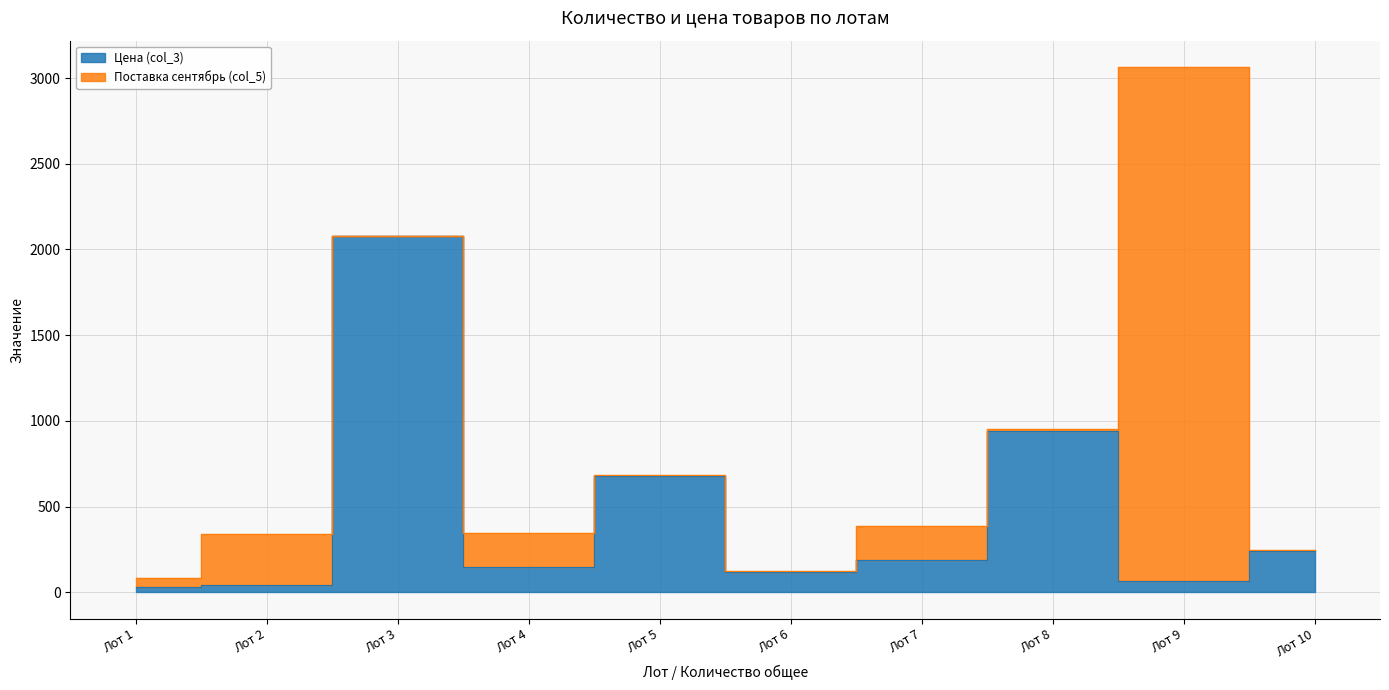

Where is the data nearest to the value 1054?

Лот 8